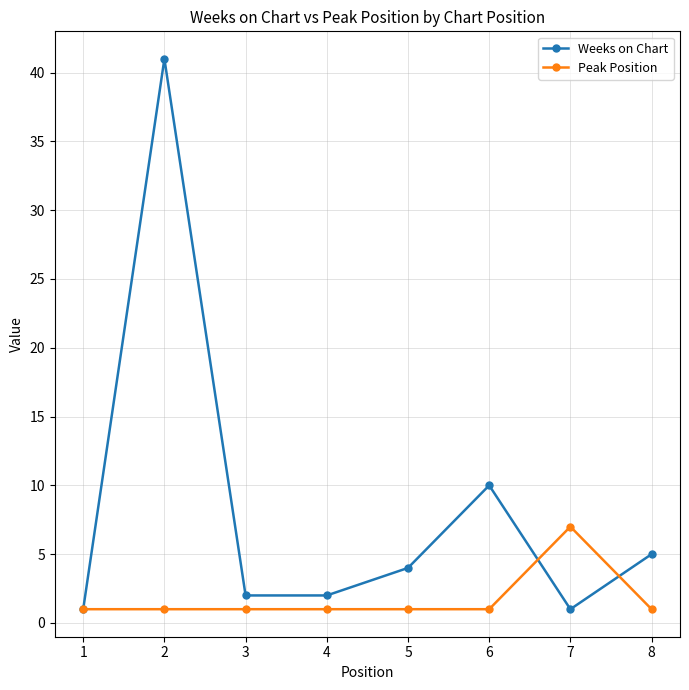

What is the smallest value displayed?

1